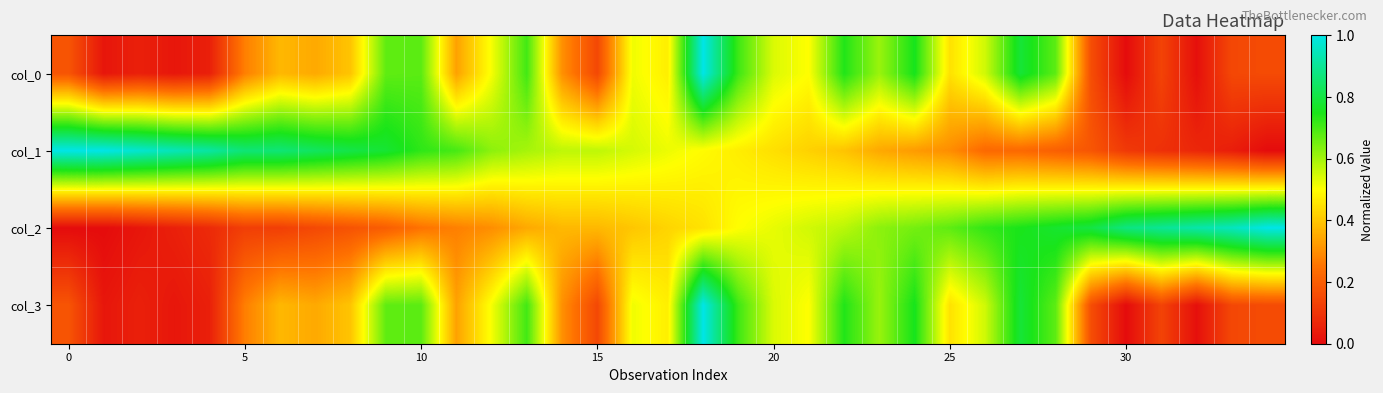

Reading left to right, what are all the values shown in this chart?

col_0: 0.2	0.0	0.1	0.0	0.0	0.3	0.4	0.3	0.4	0.7	0.7	0.3	0.5	0.7	0.3	0.1	0.5	0.5	1.0	0.7	0.5	0.5	0.7	0.6	0.8	0.4	0.6	0.8	0.7	0.2	0.0	0.1	0.0	0.1	0.2
col_1: 1.0	1.0	1.0	0.9	0.9	0.9	0.9	0.8	0.8	0.8	0.7	0.7	0.6	0.6	0.6	0.6	0.5	0.5	0.5	0.5	0.4	0.4	0.4	0.3	0.3	0.3	0.2	0.2	0.2	0.2	0.1	0.1	0.1	0.0	0.0
col_2: 0.0	0.0	0.0	0.1	0.1	0.1	0.1	0.1	0.2	0.2	0.2	0.3	0.3	0.3	0.4	0.4	0.4	0.4	0.5	0.5	0.5	0.6	0.6	0.6	0.7	0.7	0.7	0.8	0.8	0.8	0.9	0.9	0.9	0.9	1.0
col_3: 0.2	0.0	0.1	0.0	0.0	0.3	0.4	0.3	0.4	0.7	0.7	0.3	0.5	0.7	0.3	0.1	0.5	0.5	1.0	0.7	0.5	0.5	0.7	0.6	0.8	0.4	0.6	0.8	0.7	0.2	0.0	0.1	0.0	0.1	0.2